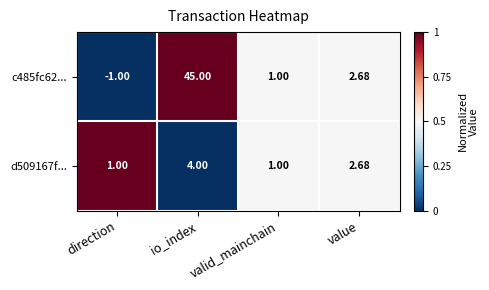

Which category has the lowest value across all series?

direction